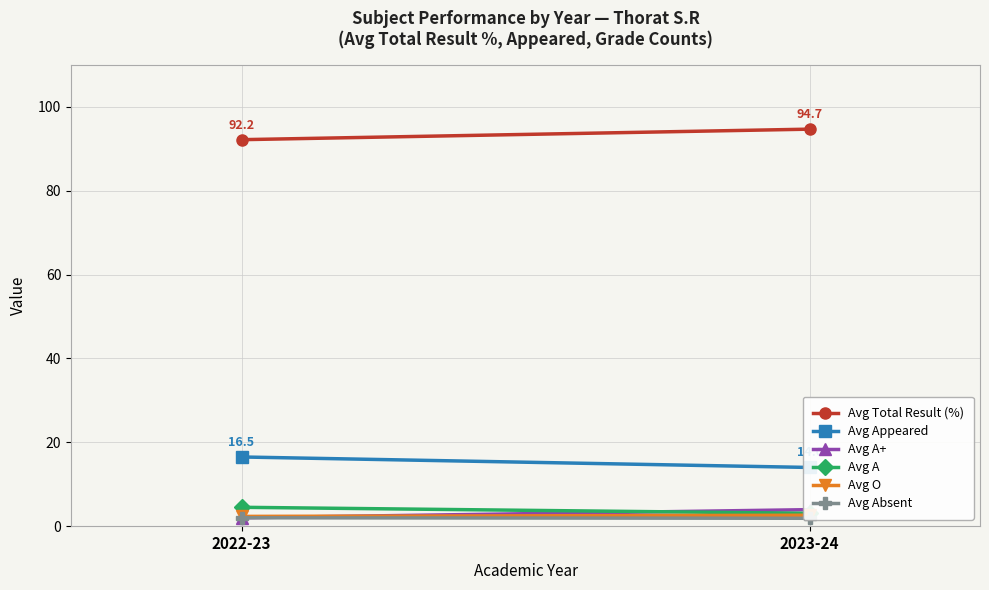

What is the label of the 2nd point from the right?

2022-23